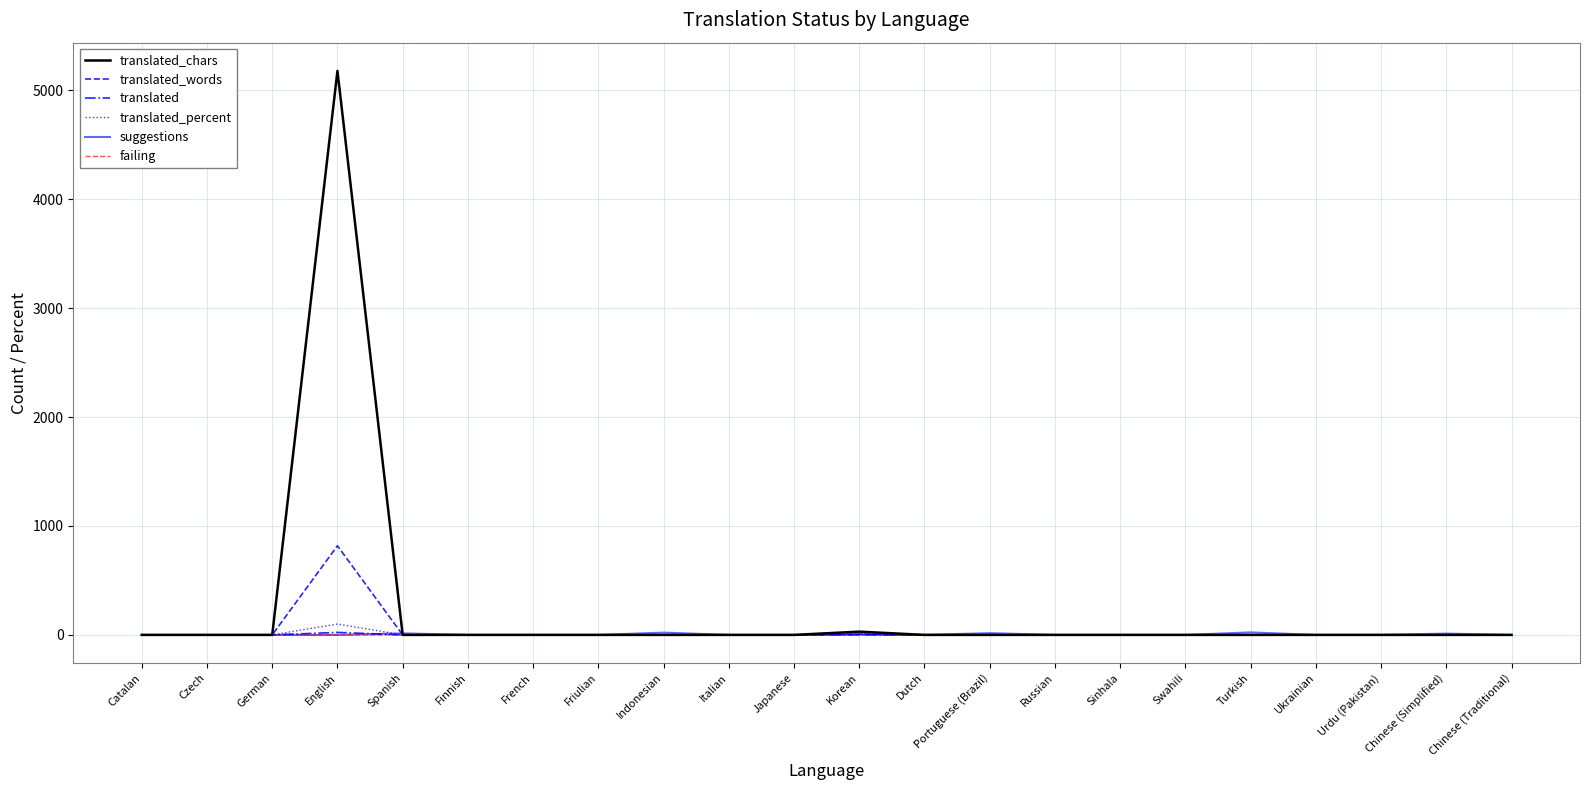

What is the difference between the second highest and second lowest values in the translated series?

1.0